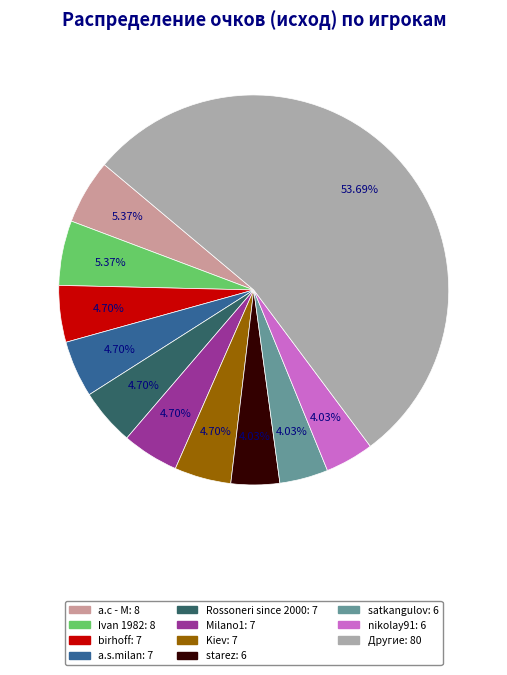

Does any single category account for the majority?

Yes